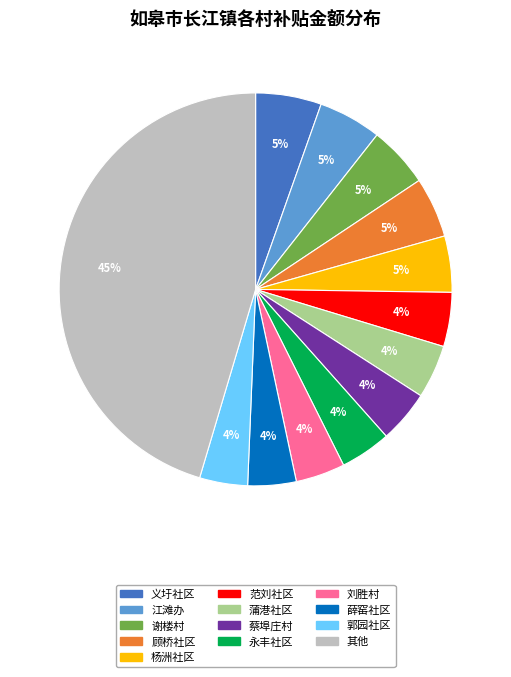

Between 义圩社区 and 蒲港社区, which is larger?

义圩社区